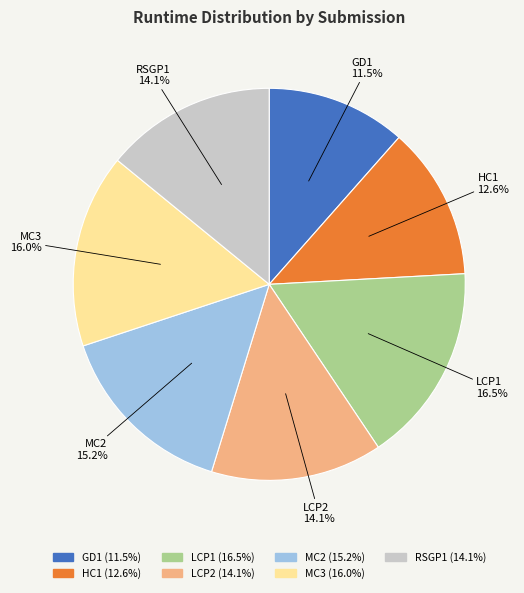

True or false: HC1 accounts for 13% of the total.

True